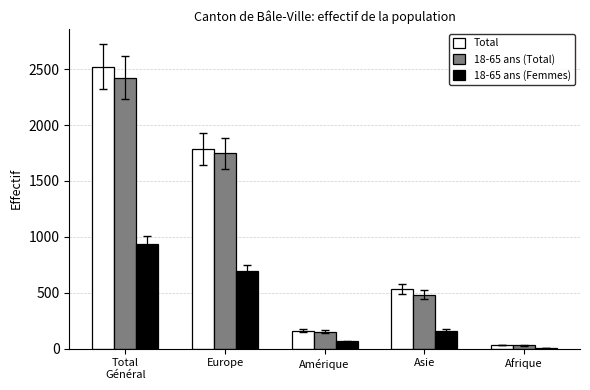

Which category has the highest value in the Total series?

Total
Général